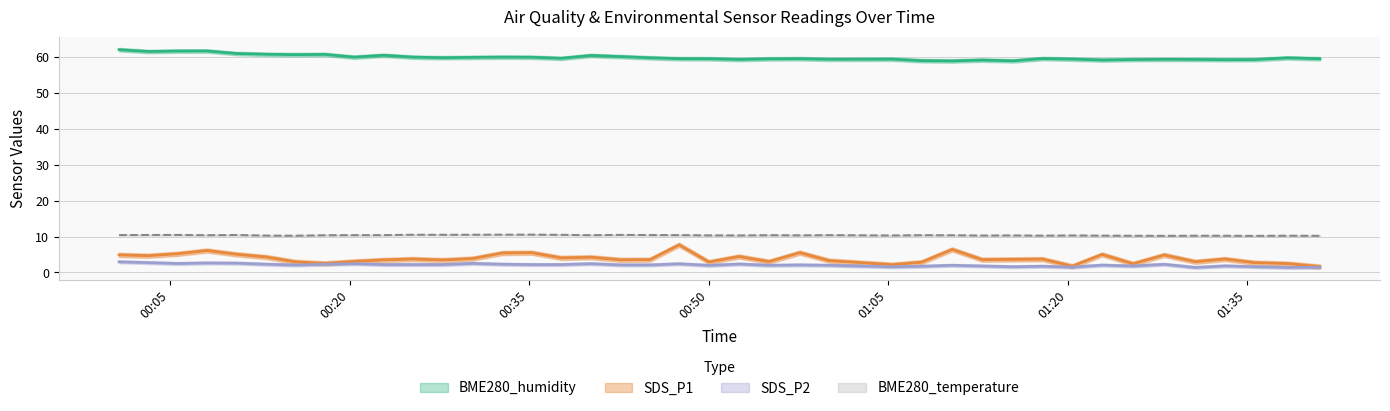

At which label does BME280_temperature reach its peak?

2022/05/16 00:35:12